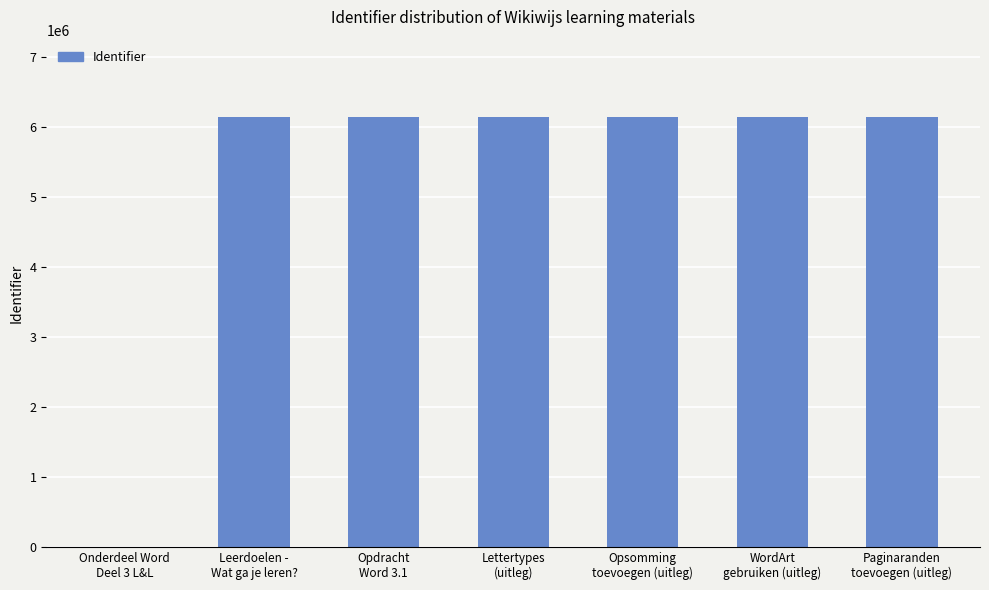

Approximately how many times larger is the value at Paginaranden
toevoegen (uitleg) compared to Leerdoelen -
Wat ga je leren??

1.0